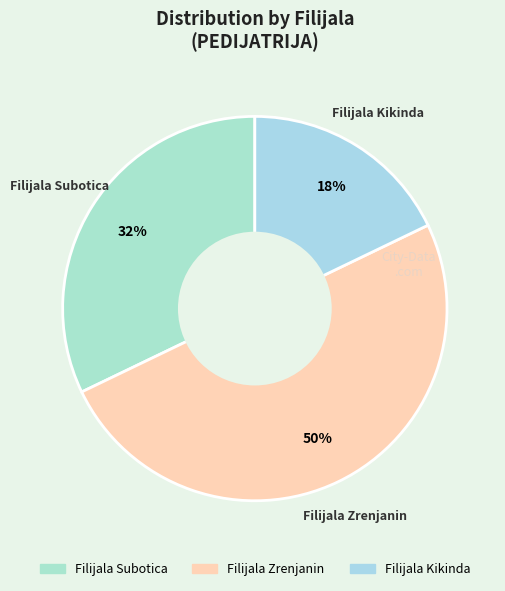

What is the ratio of the value at Filijala Zrenjanin to the value at Filijala Subotica?

1.6